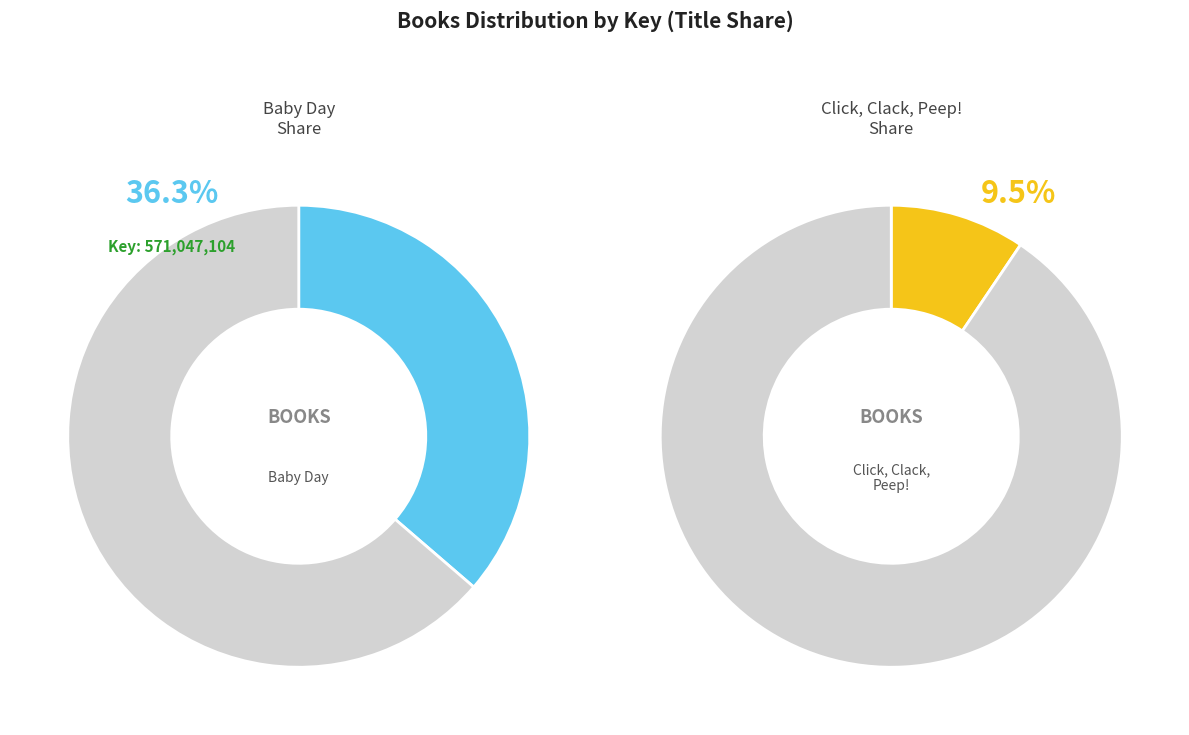

Is there any slice that represents more than half of the pie?

No